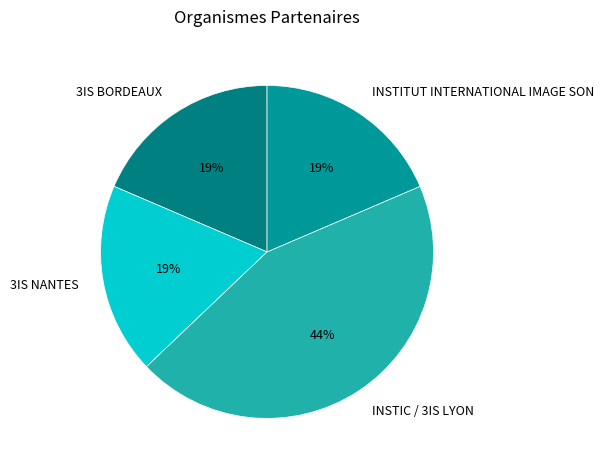

The 3IS NANTES slice represents 19% of the pie. True or false?

True